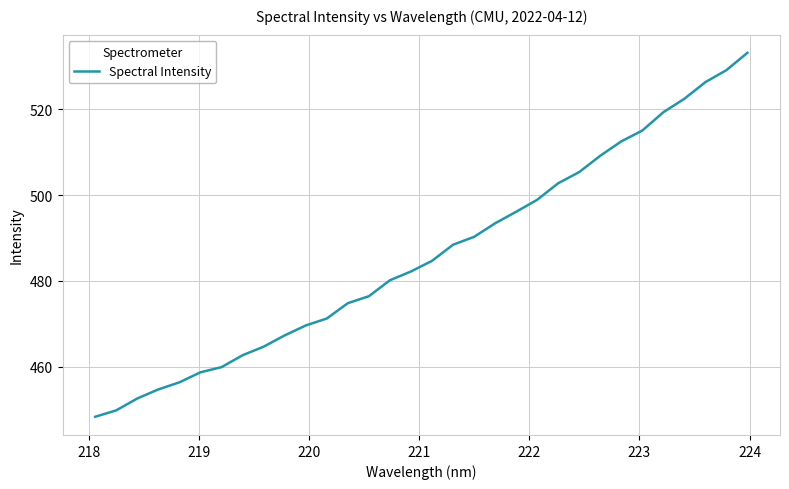

What is the difference between the maximum and minimum values?

84.9